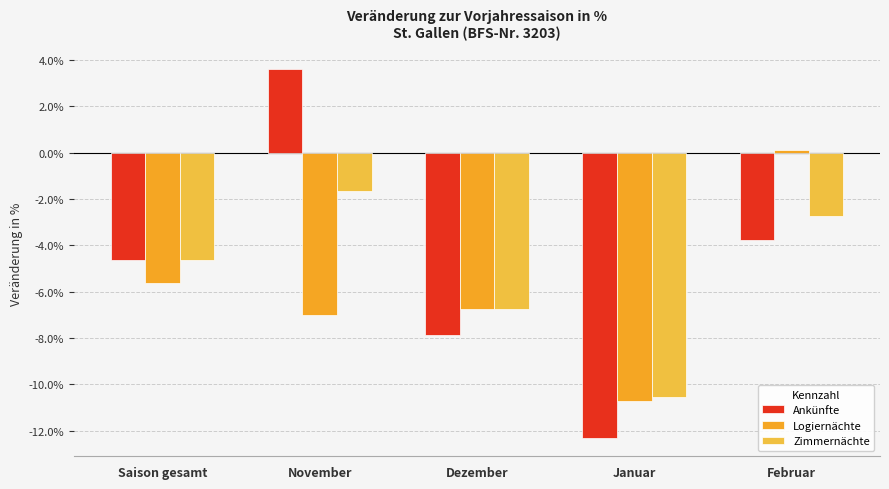

Does the chart contain stacked bars?

No